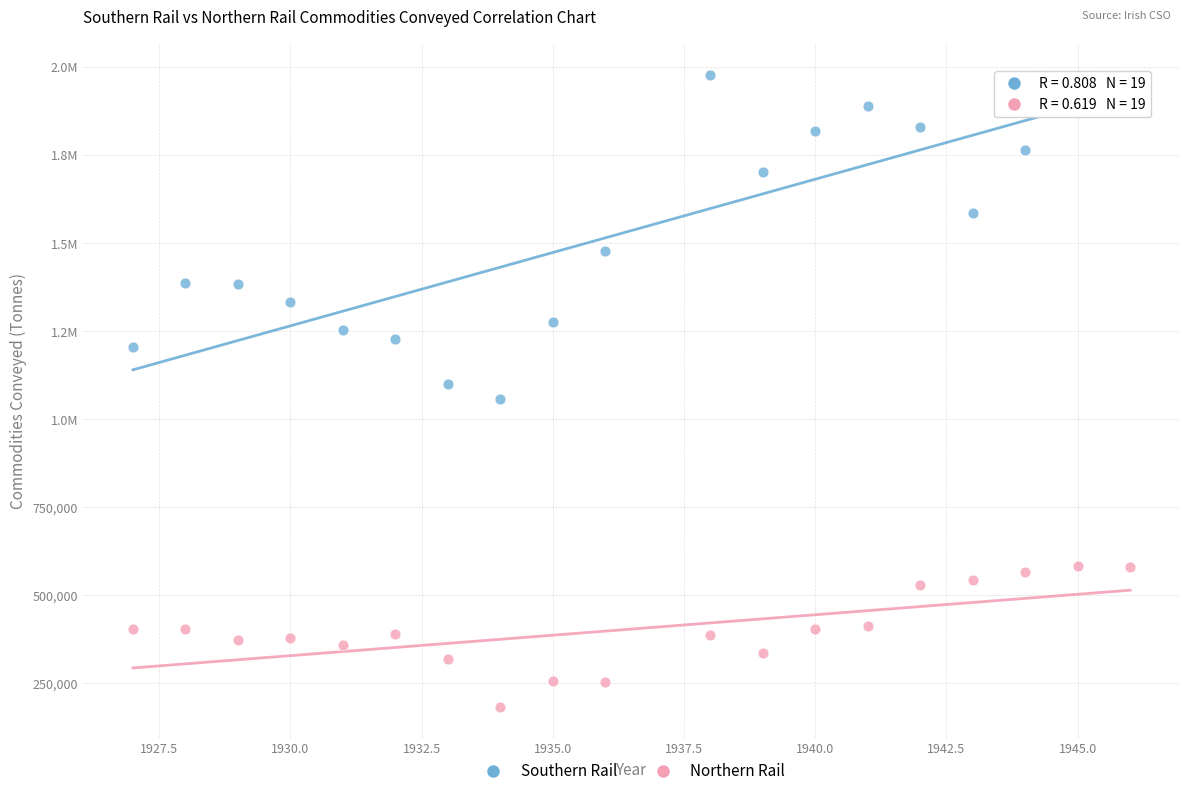

What are all the series names shown in the legend?

Southern Rail, Northern Rail